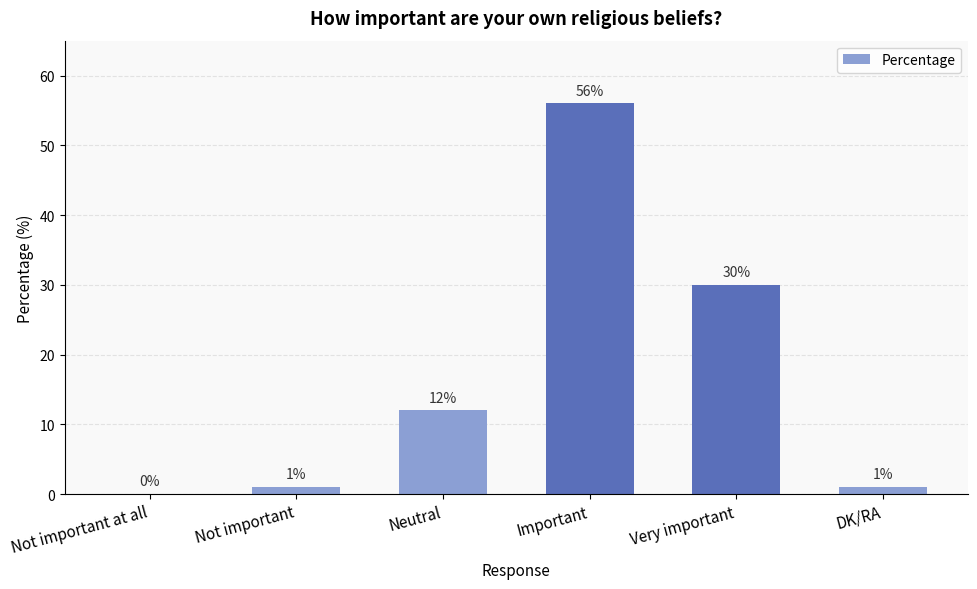

What is the sum of the values at Important and DK/RA?

57